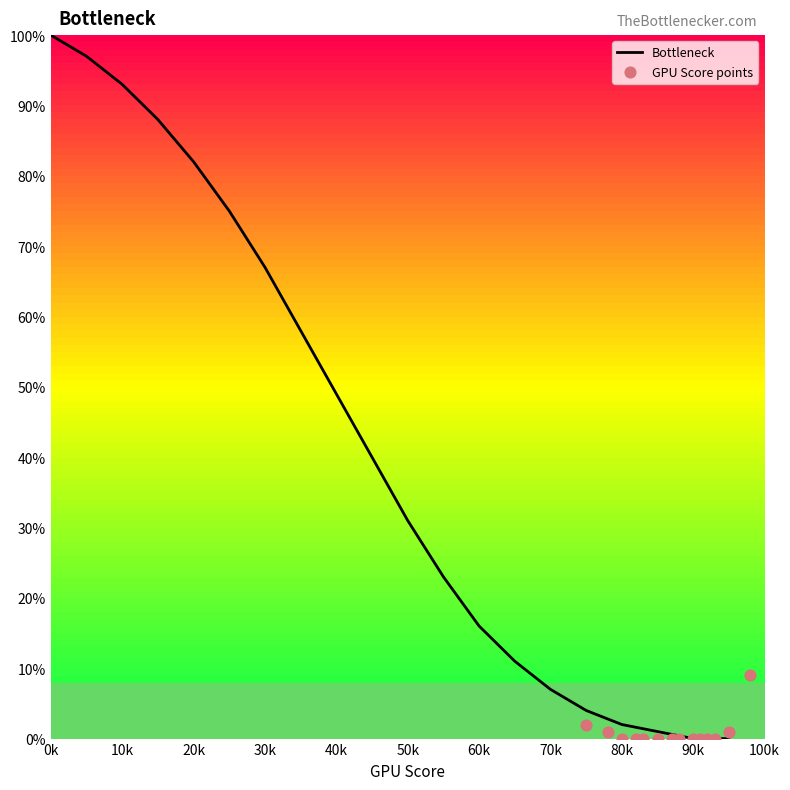

The Bottleneck series shows 100 at 0k. True or false?

True